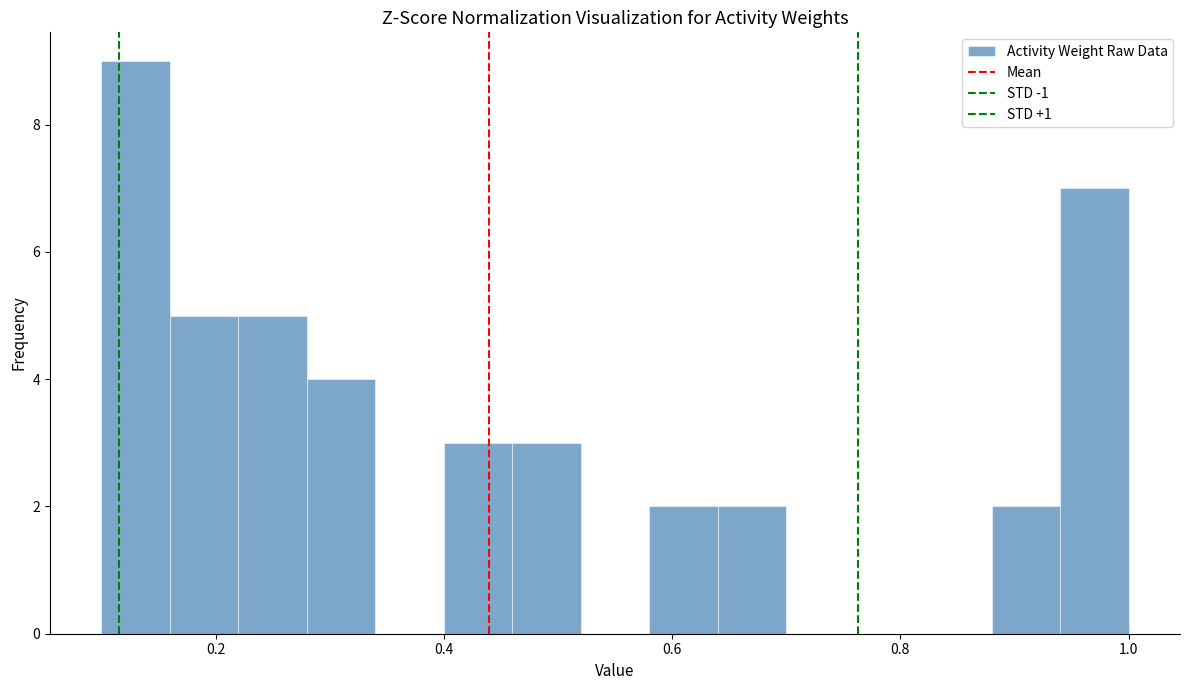

Around what value on the x-axis is the tallest bar? Give the approximate position of its centre, as read against the axis.

0.14